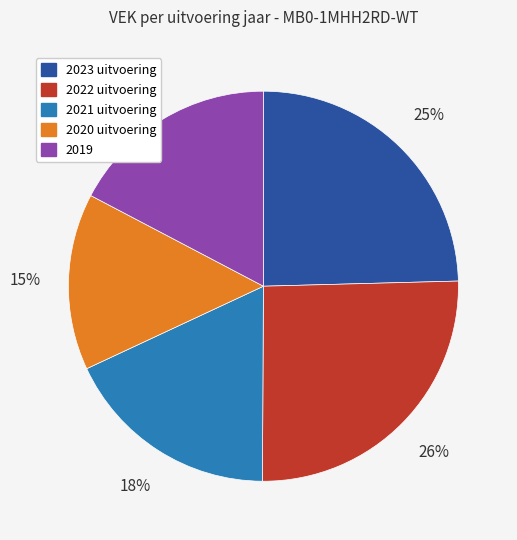

How many segments does this pie chart have?

5